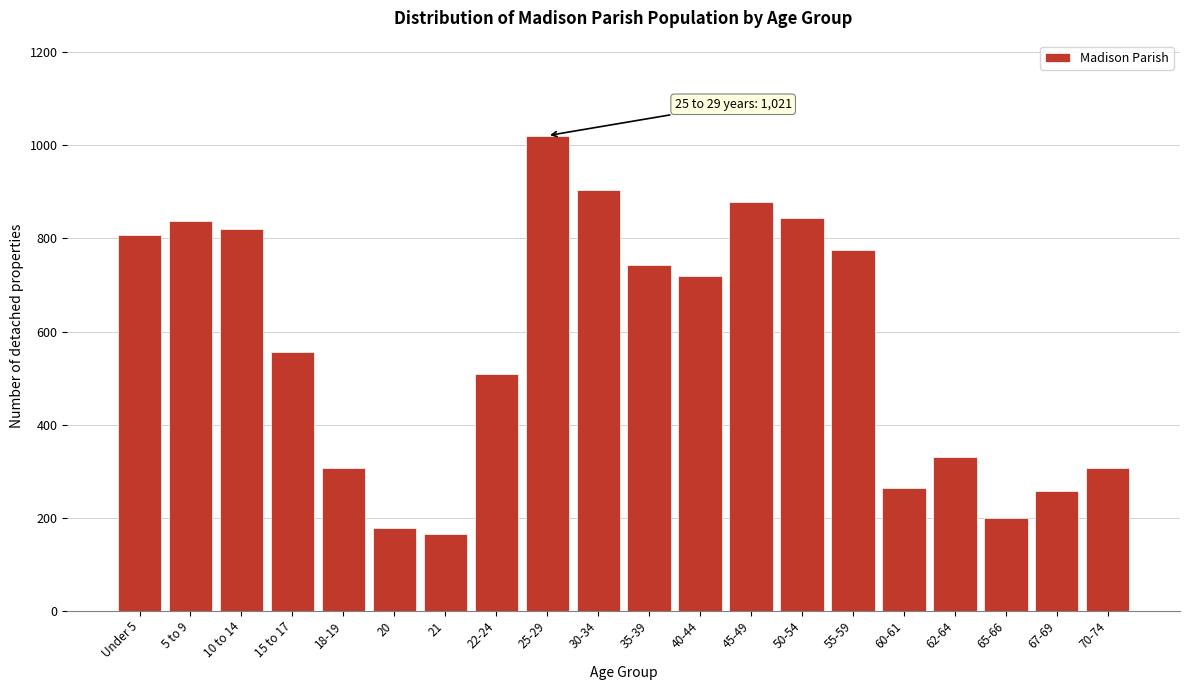

Reading right to left, transcribe all the data shown in this chart.

70-74=307	67-69=258	65-66=199	62-64=331	60-61=264	55-59=775	50-54=844	45-49=879	40-44=720	35-39=742	30-34=904	25-29=1021	22-24=508	21=165	20=177	18-19=307	15 to 17=556	10 to 14=820	5 to 9=838	Under 5=808